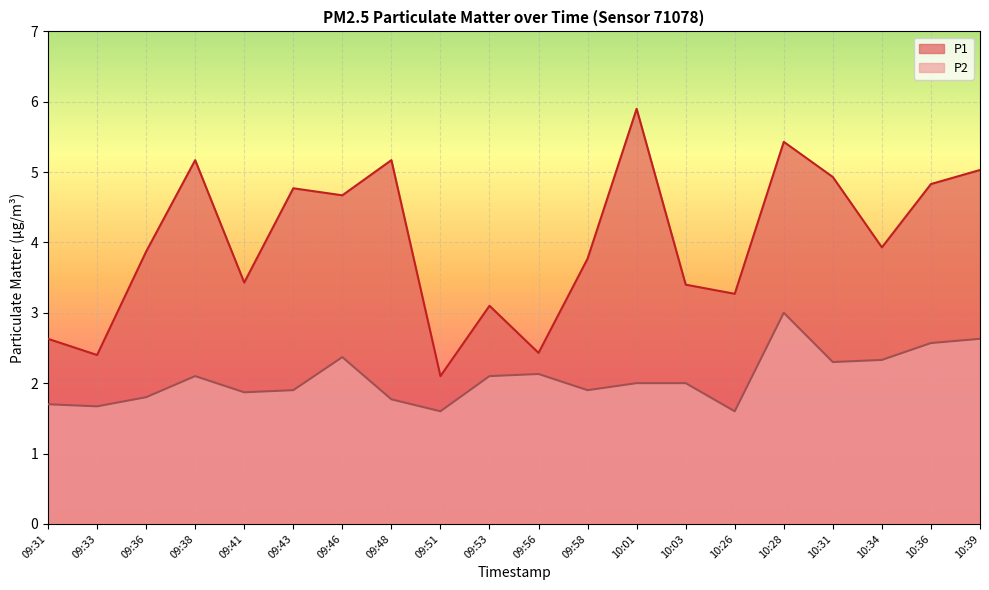

Which series changed the most between 10:26 and 10:39?

P1